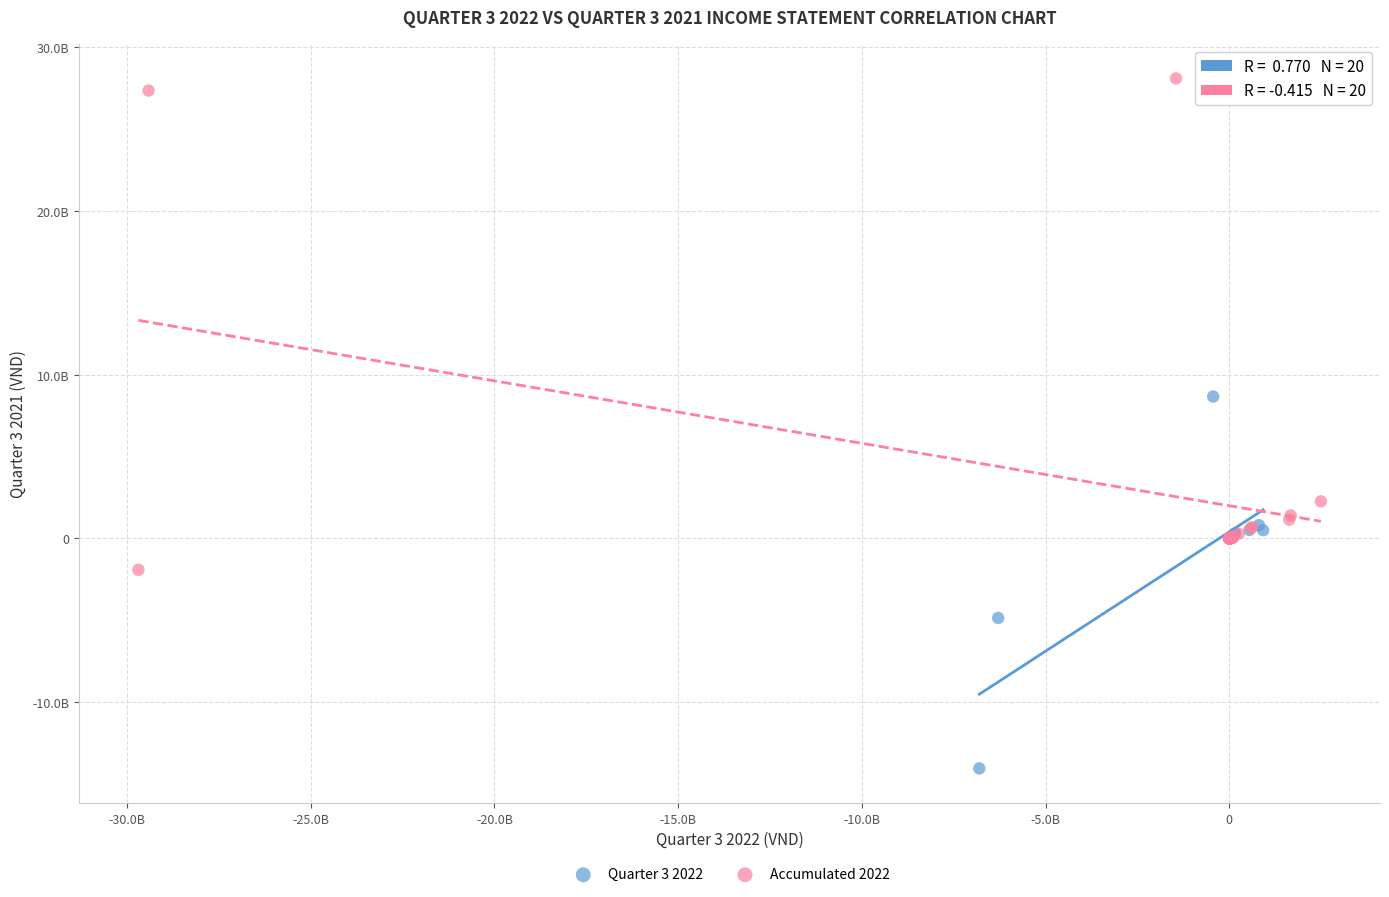

Which series has the largest Y range (max minus min)?

Accumulated 2022